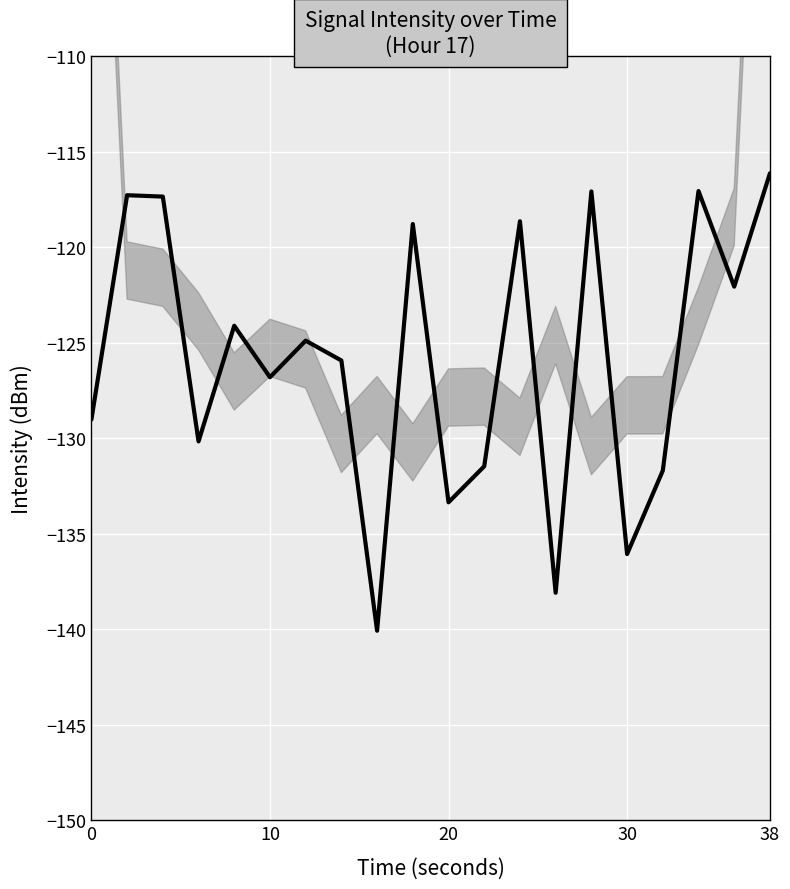

What is the difference between the second highest and second lowest values?

21.0